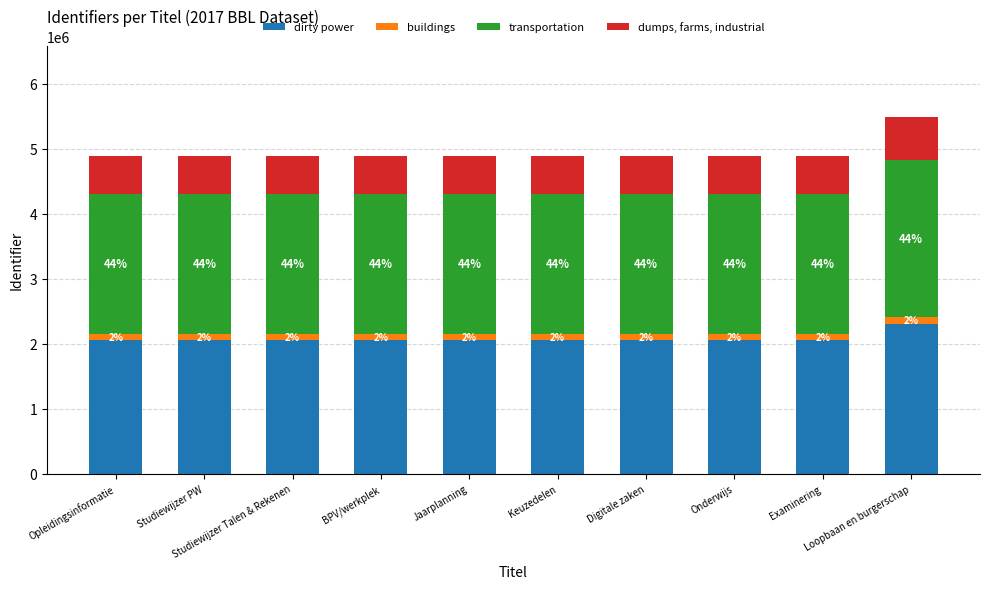

What are all the series names shown in the legend?

dirty power, buildings, transportation, dumps, farms, industrial